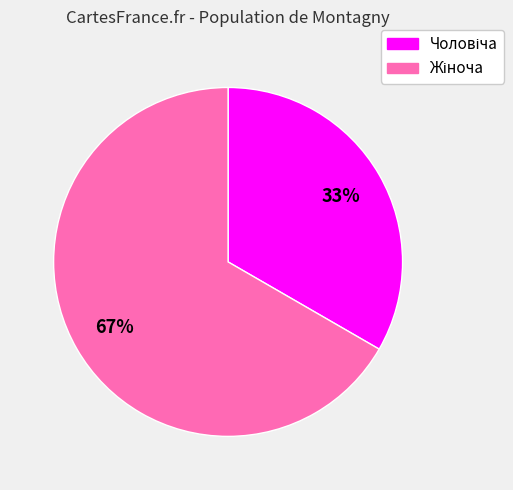

Count the number of slices in the pie.

2